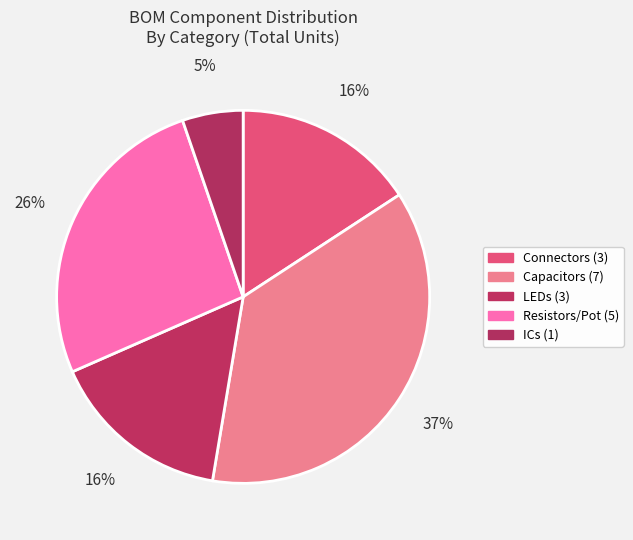

Does any single category account for the majority?

No